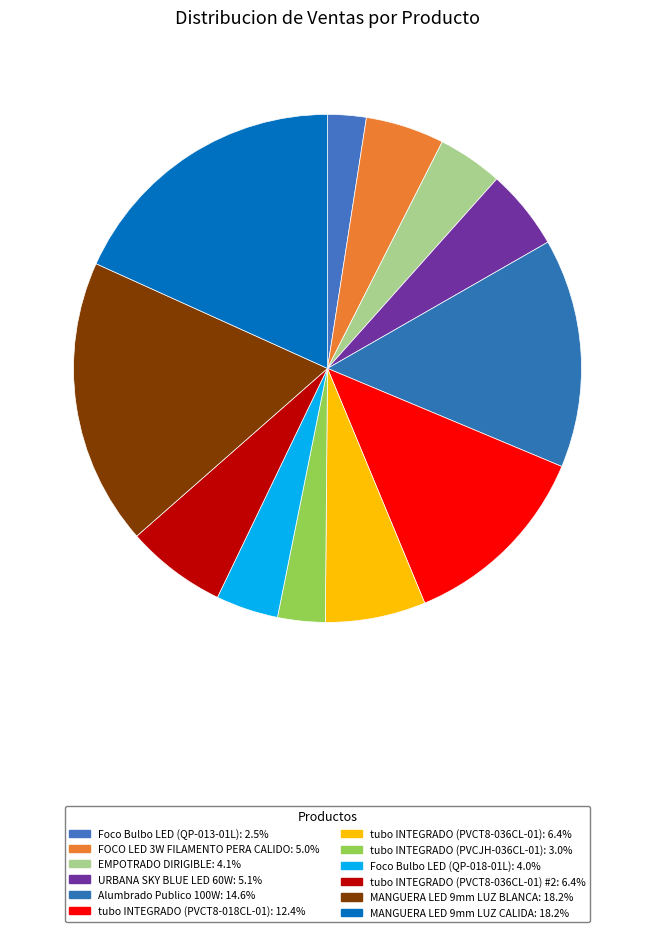

How many slices are in this pie chart?

12